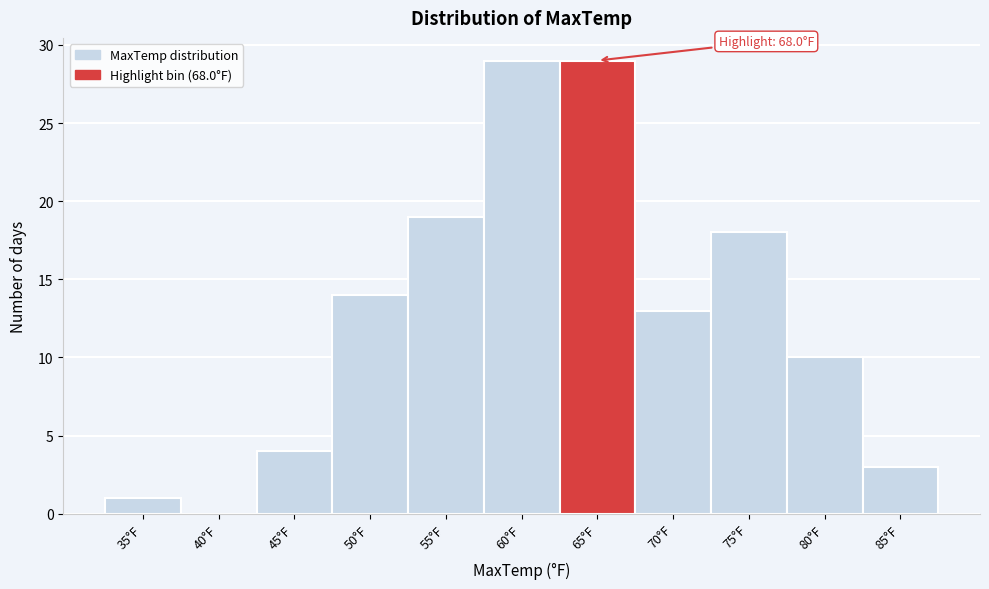

Reading right to left, transcribe all the data shown in this chart.

85°F=3	80°F=10	75°F=18	70°F=13	65°F=29	60°F=29	55°F=19	50°F=14	45°F=4	40°F=0	35°F=1